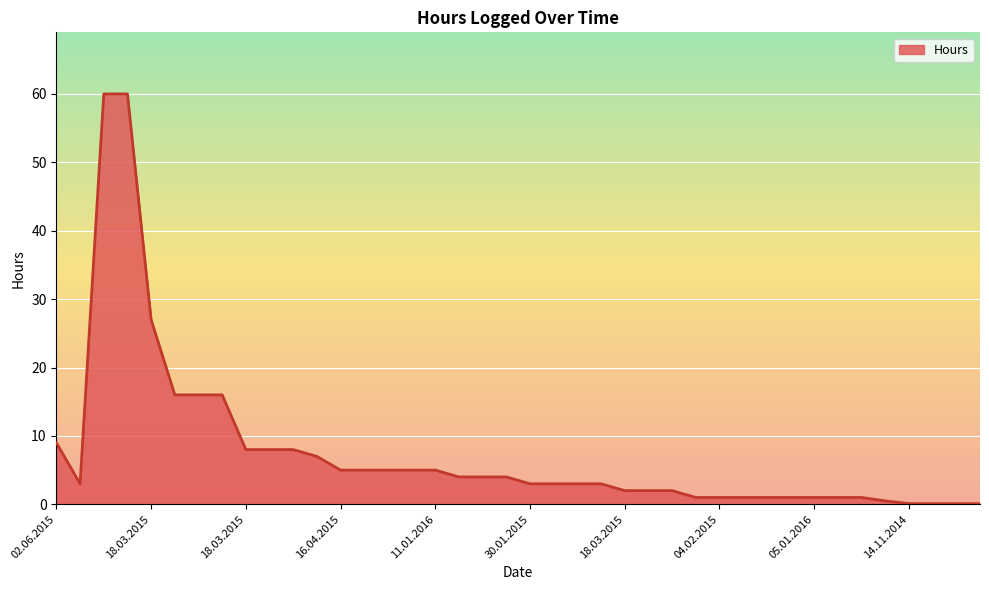

What is the maximum value shown in the chart?

60.0